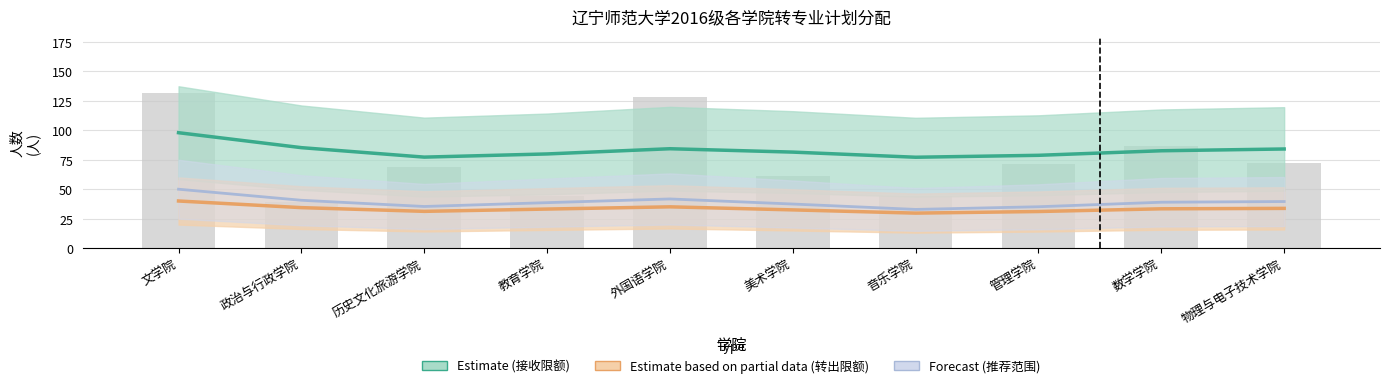

Reading left to right, transcribe all the data shown in this chart.

Estimate (接收限额): 文学院=97.9	政治与行政学院=85.2	历史文化旅游学院=77.2	教育学院=79.9	外国语学院=84.3	美术学院=81.5	音乐学院=77.1	管理学院=78.7	数学学院=82.6	物理与电子技术学院=84.1
Estimate based on partial data (转出限额): 文学院=40.0	政治与行政学院=34.4	历史文化旅游学院=31.2	教育学院=33.1	外国语学院=35.0	美术学院=32.4	音乐学院=29.7	管理学院=31.1	数学学院=33.4	物理与电子技术学院=33.7
Forecast (推荐范围): 文学院=50.0	政治与行政学院=40.6	历史文化旅游学院=35.3	教育学院=38.6	外国语学院=41.7	美术学院=37.4	音乐学院=32.8	管理学院=35.1	数学学院=38.9	物理与电子技术学院=39.5